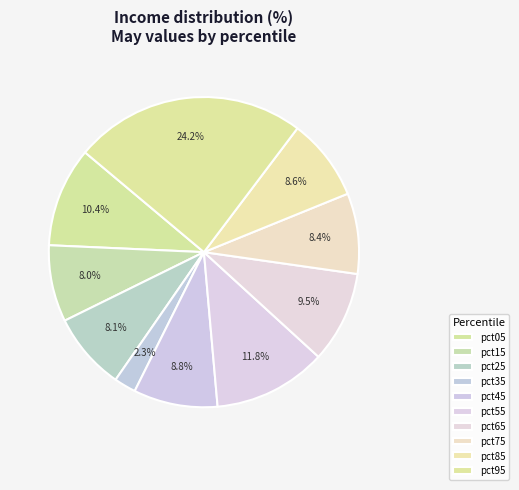

How many slices are in this pie chart?

10